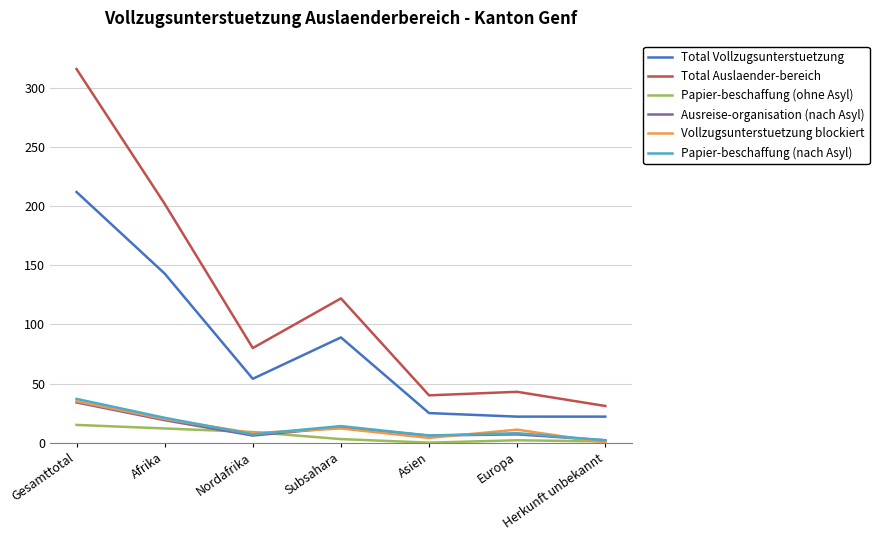

Which category has the highest value across all series?

Gesamttotal